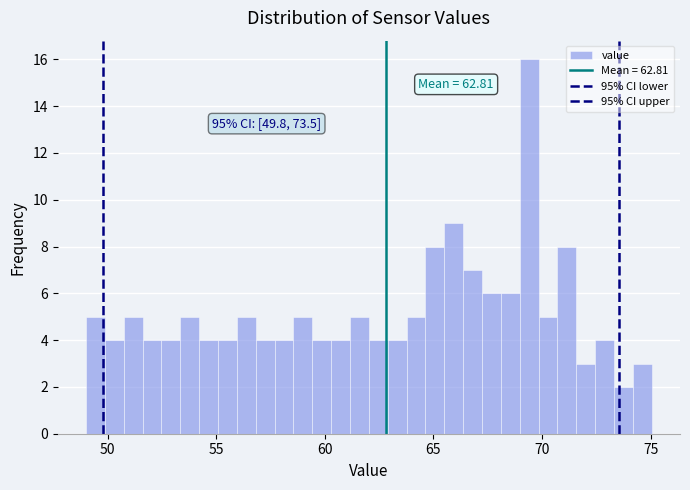

Read against the x-axis, roughly where is the centre of the tallest bar?

69.5